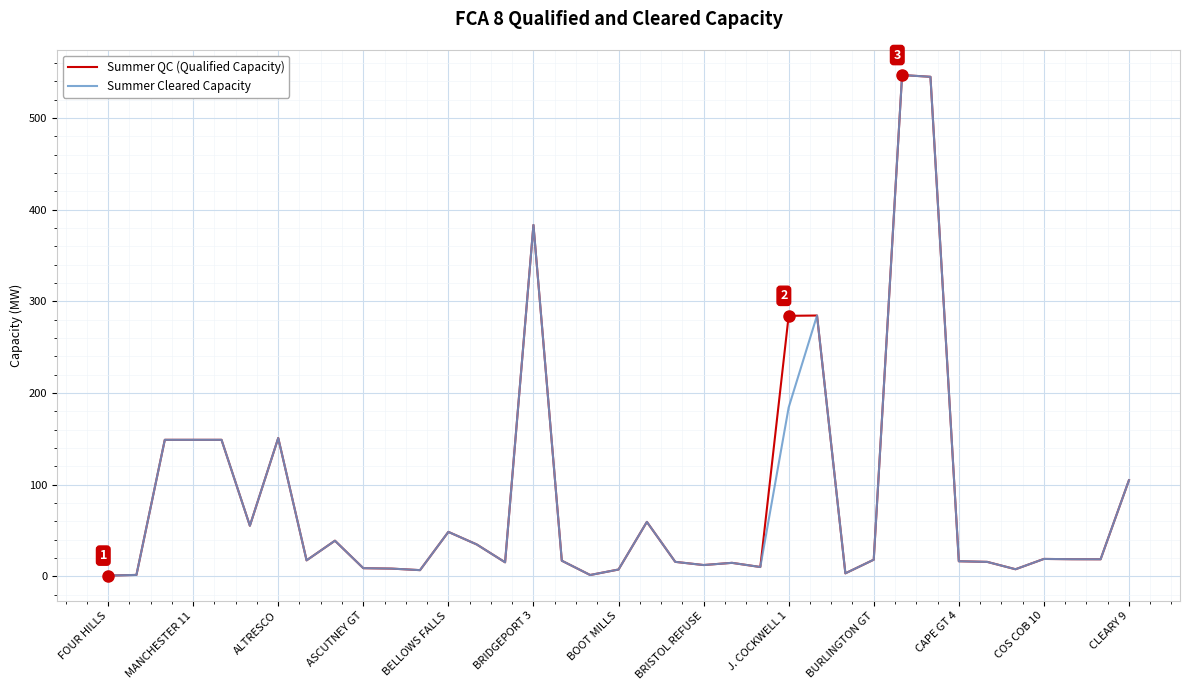

What is the maximum value shown in the chart?

547.1